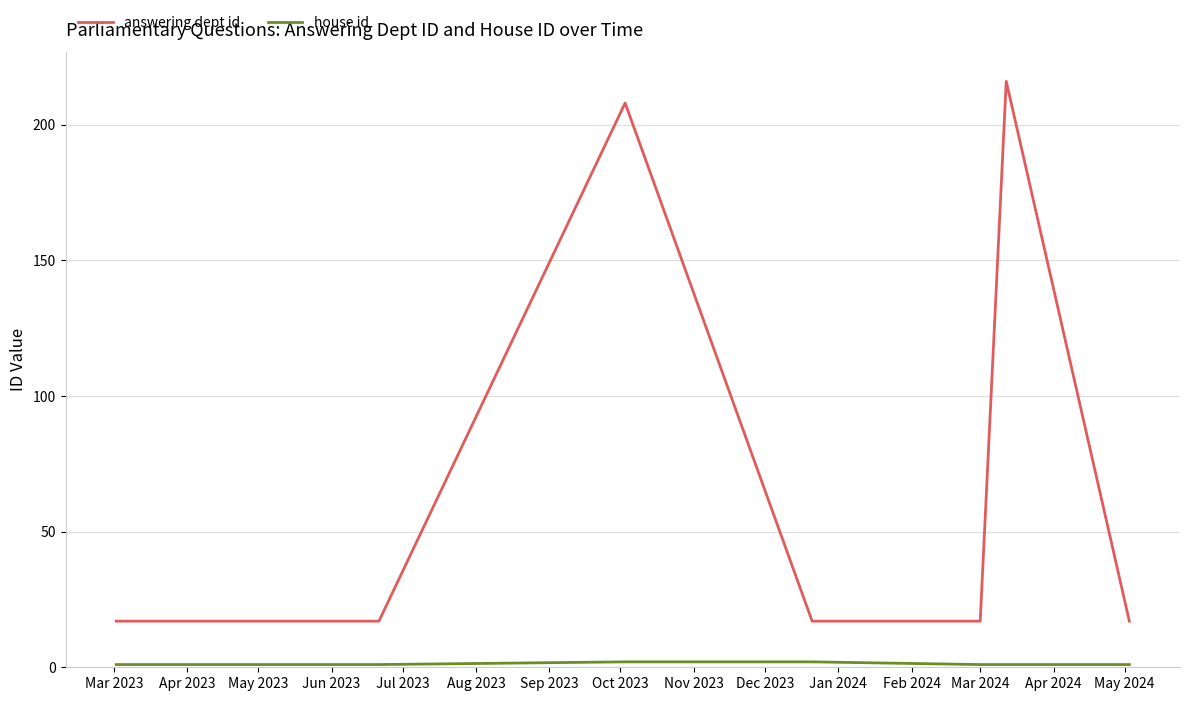

Count the number of data series in this chart.

2